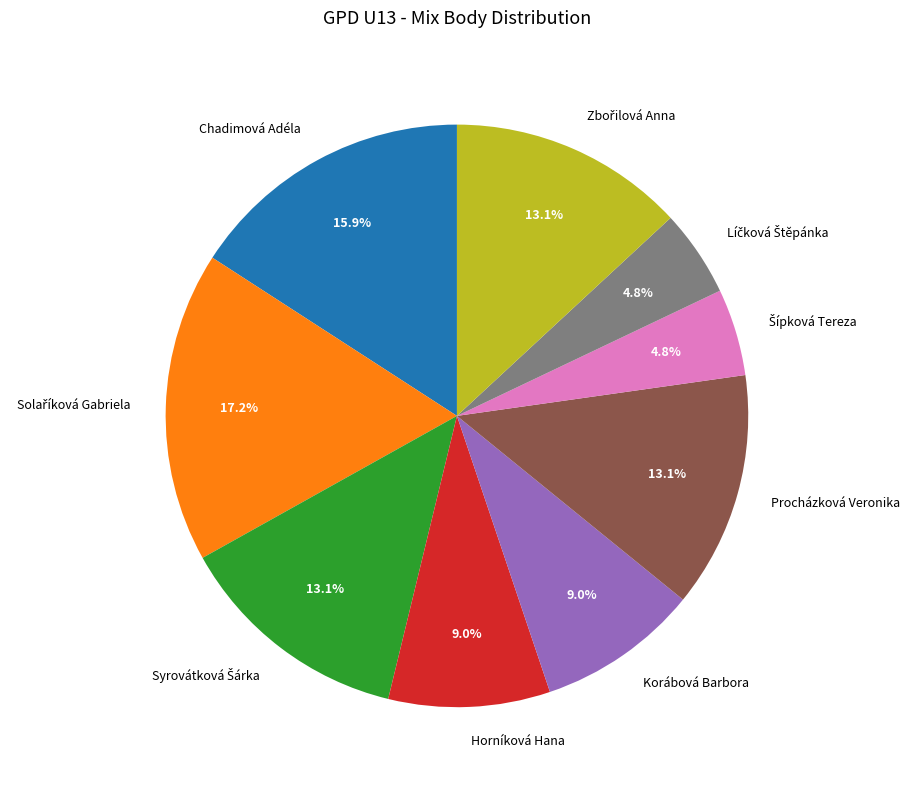

What percentage is NOT represented by Horníková Hana?

91.0%